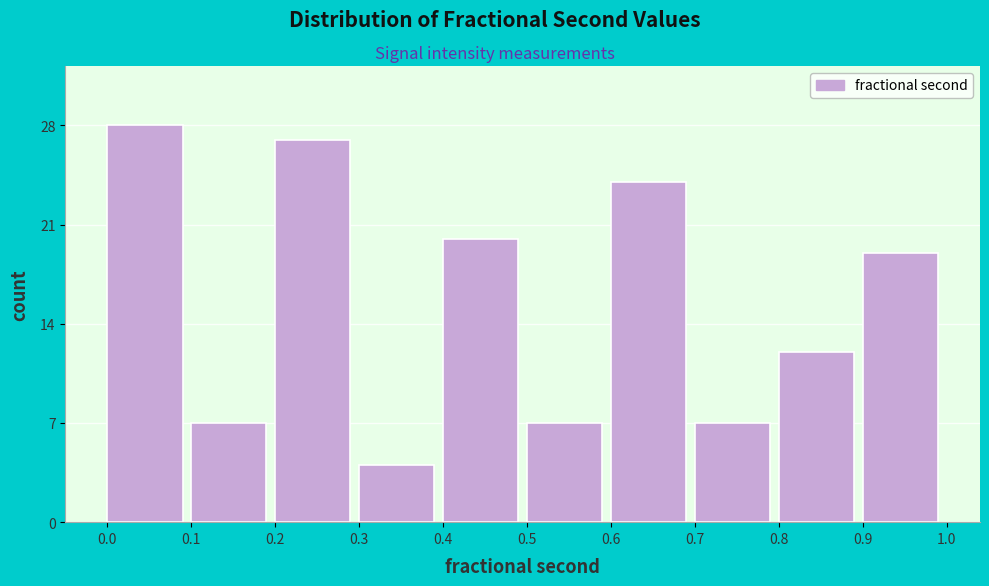

Reading right to left, transcribe all the data shown in this chart.

19	12	7	24	7	20	4	27	7	28